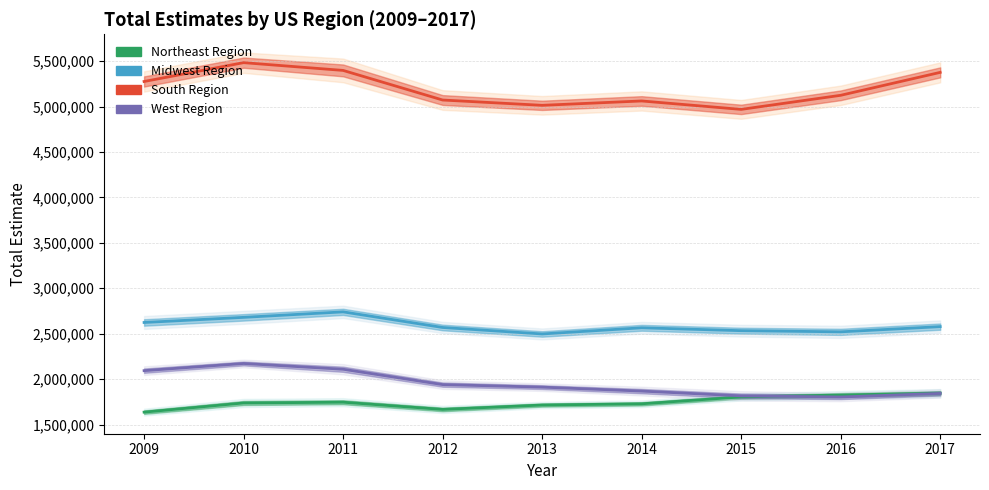

True or false: Midwest Region and Northeast Region cross at least once.

False